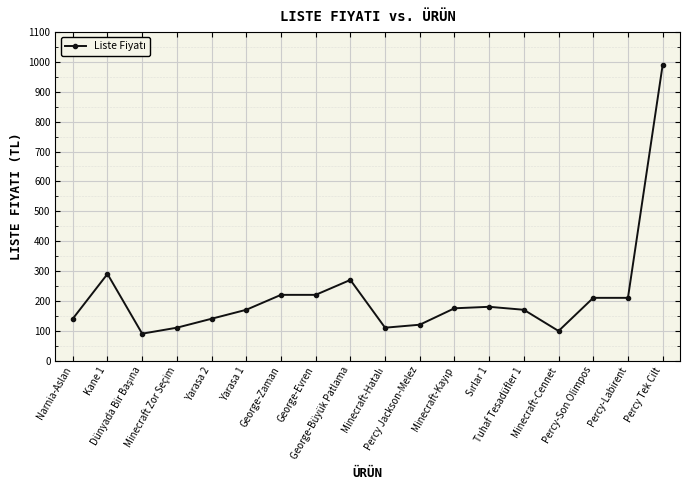

What is the average value?

217